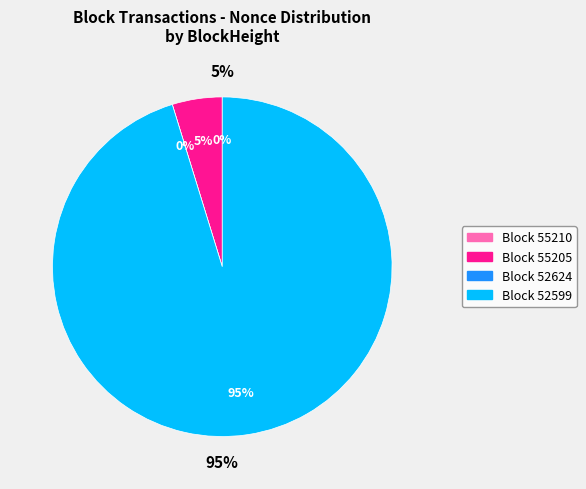

Is the sum of 55205 and 55210 greater than half?

No